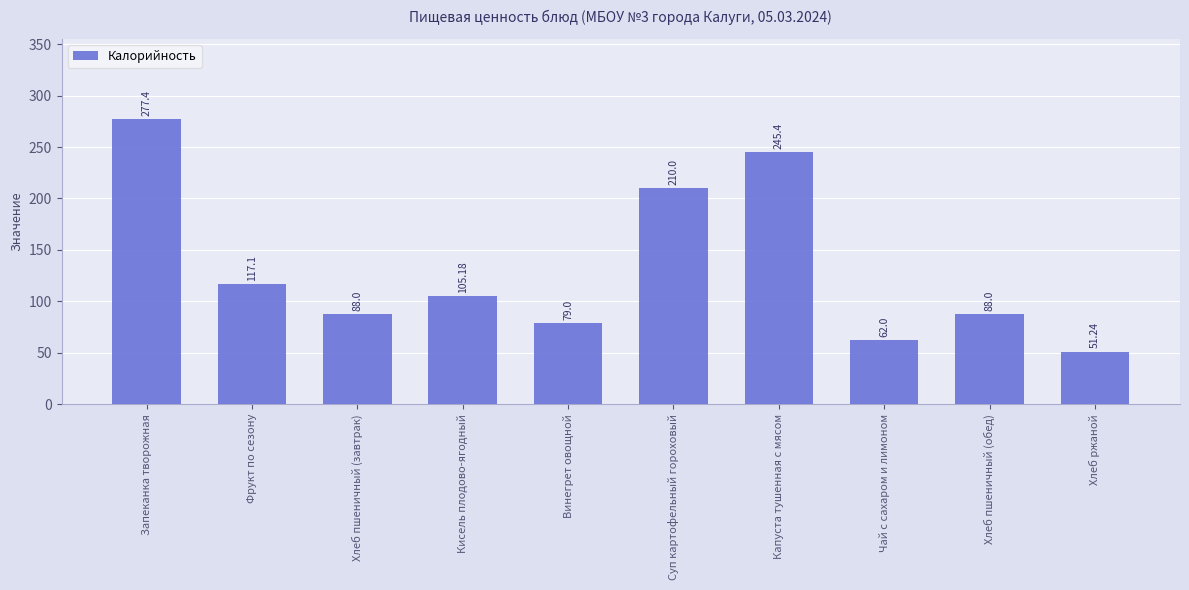

Approximately how many times larger is the value at Запеканка творожная compared to Винегрет овощной?

3.5